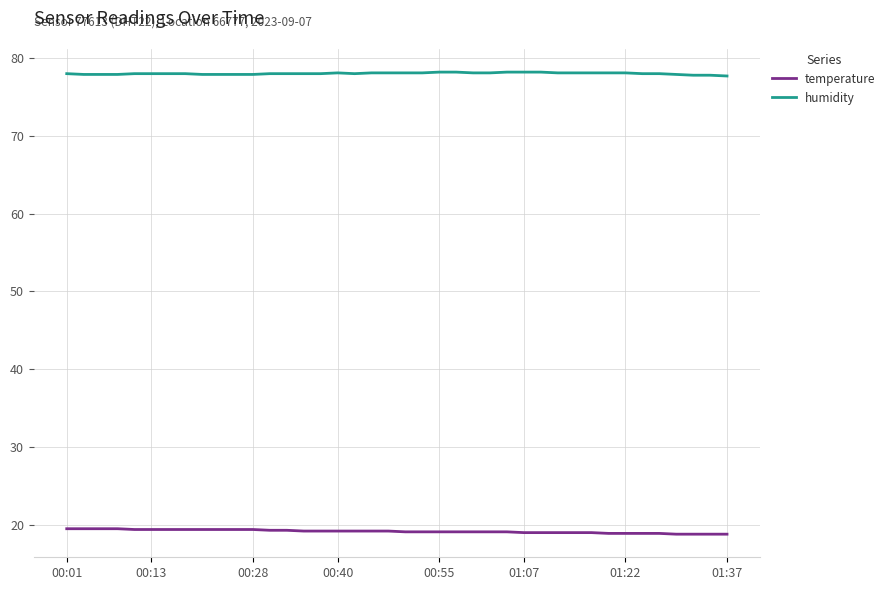

Rank the series by their maximum value, from highest to lowest.

humidity, temperature